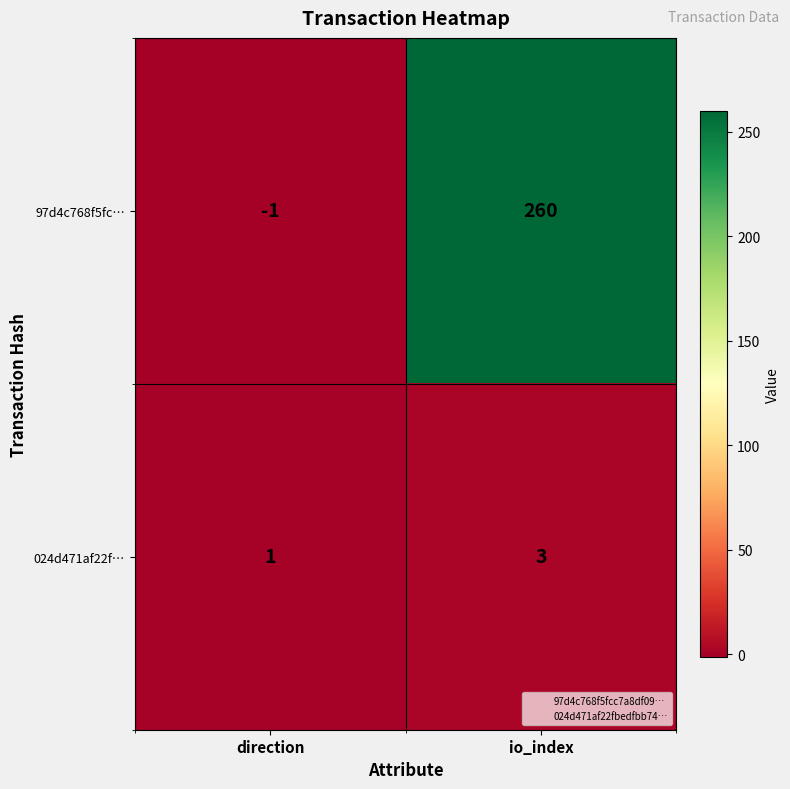

What is the spread (max minus min) of values at direction?

2